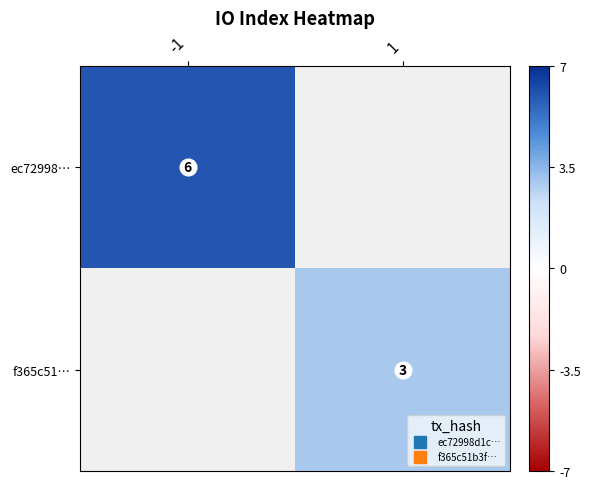

How many series are shown in this chart?

2